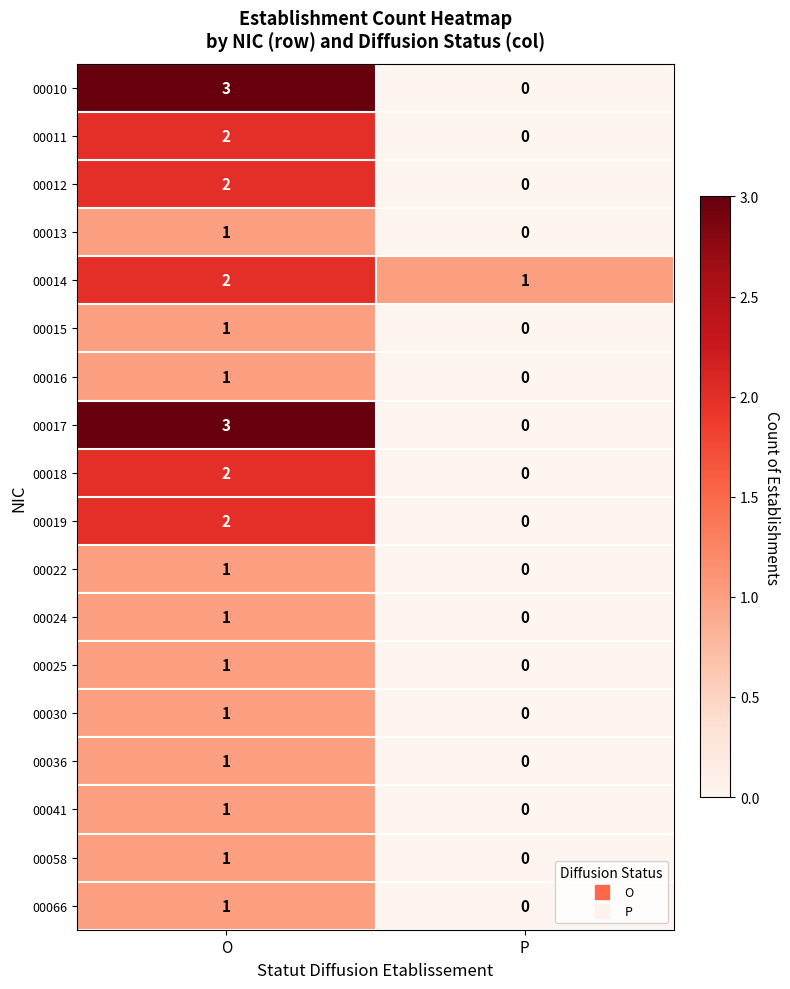

At which label does 00030 reach its peak?

O